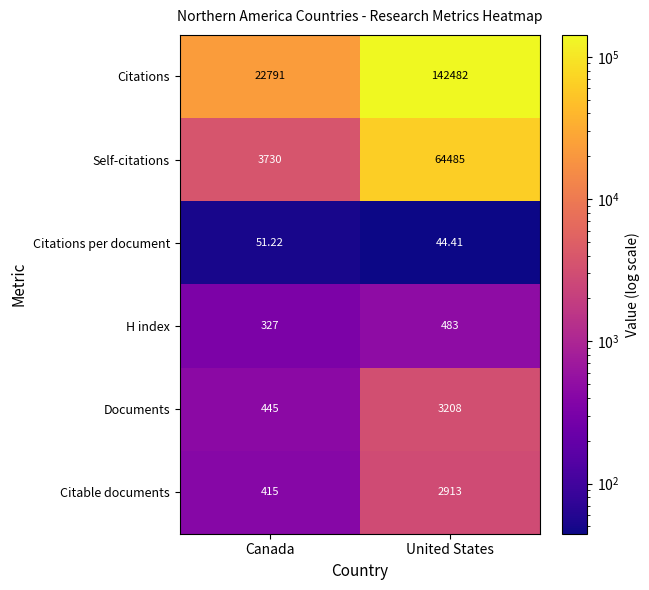

Between Canada and United States, which series saw the biggest shift?

Citations